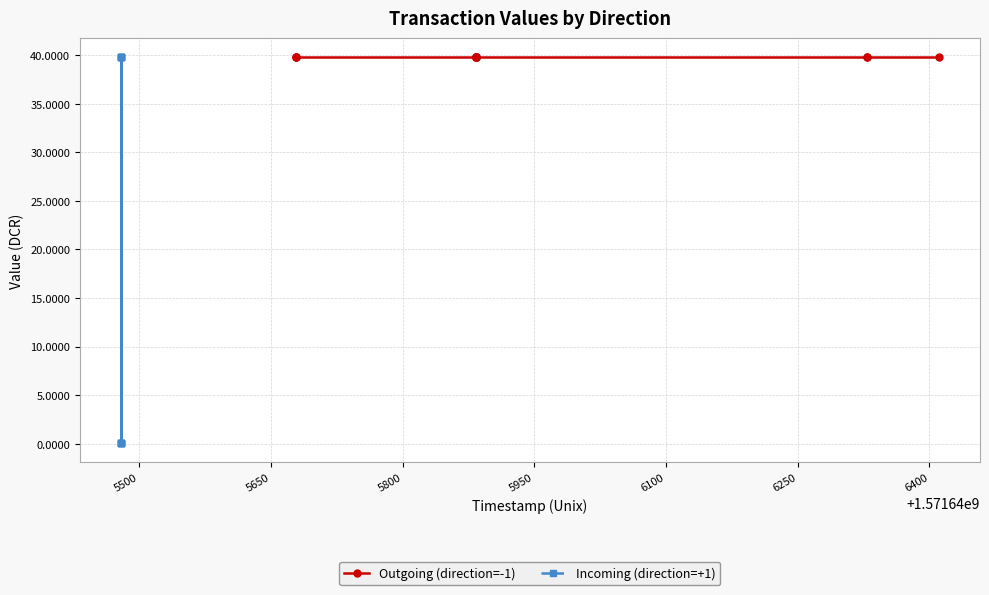

How many lines are shown in the chart?

2